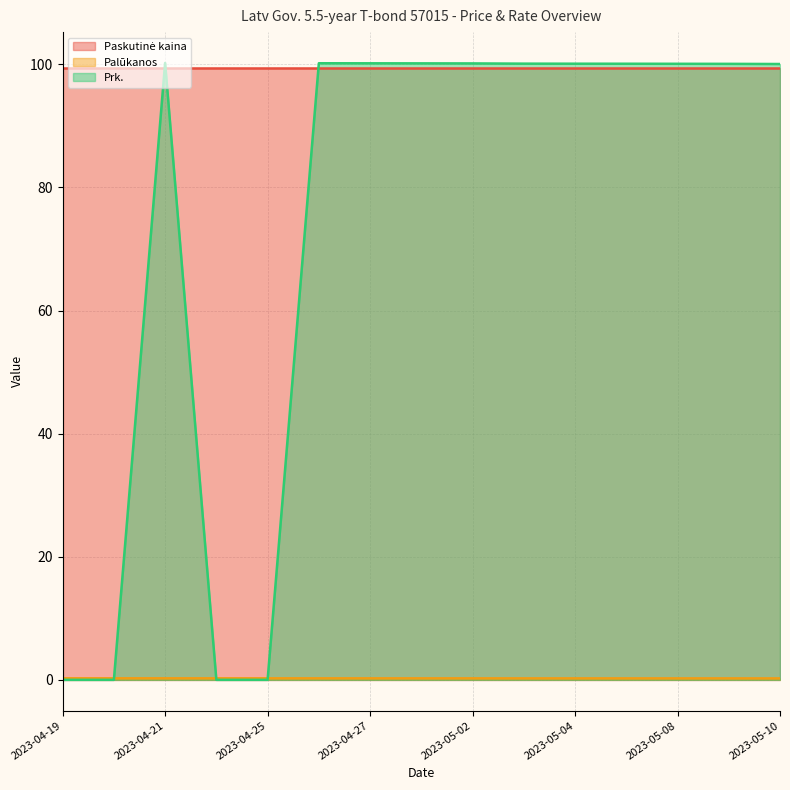

At which label is Palūkanos closest to 0?

2023-05-10